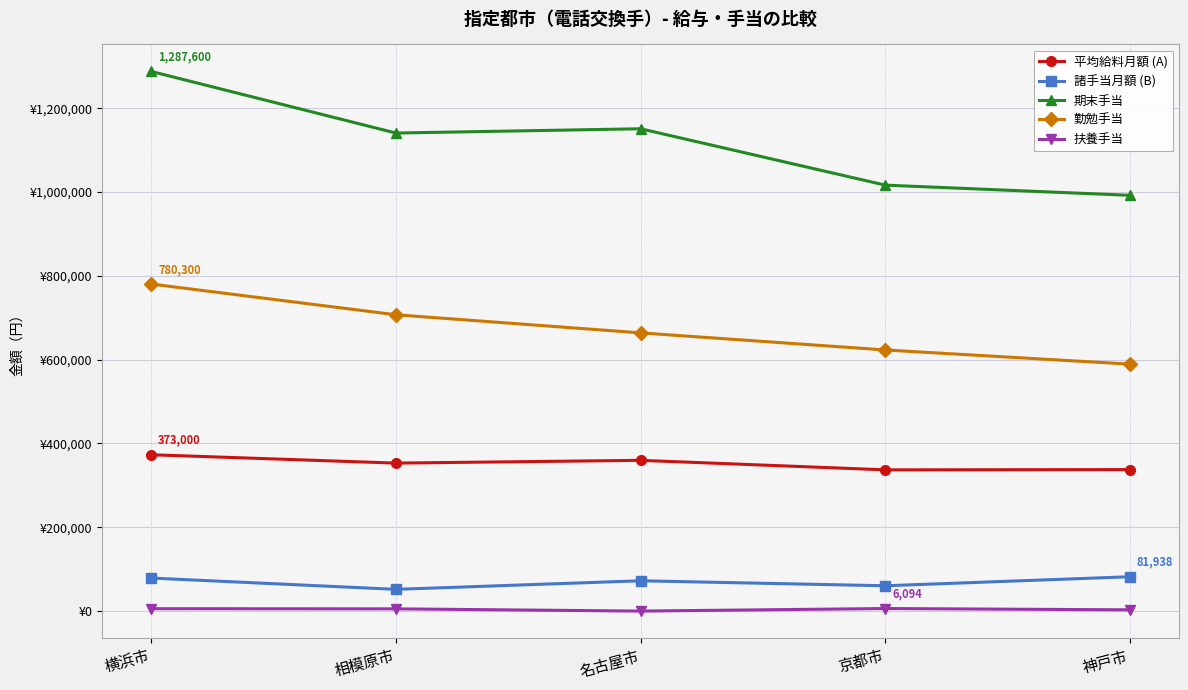

What are all the series names shown in the legend?

平均給料月額 (A), 諸手当月額 (B), 期末手当, 勤勉手当, 扶養手当